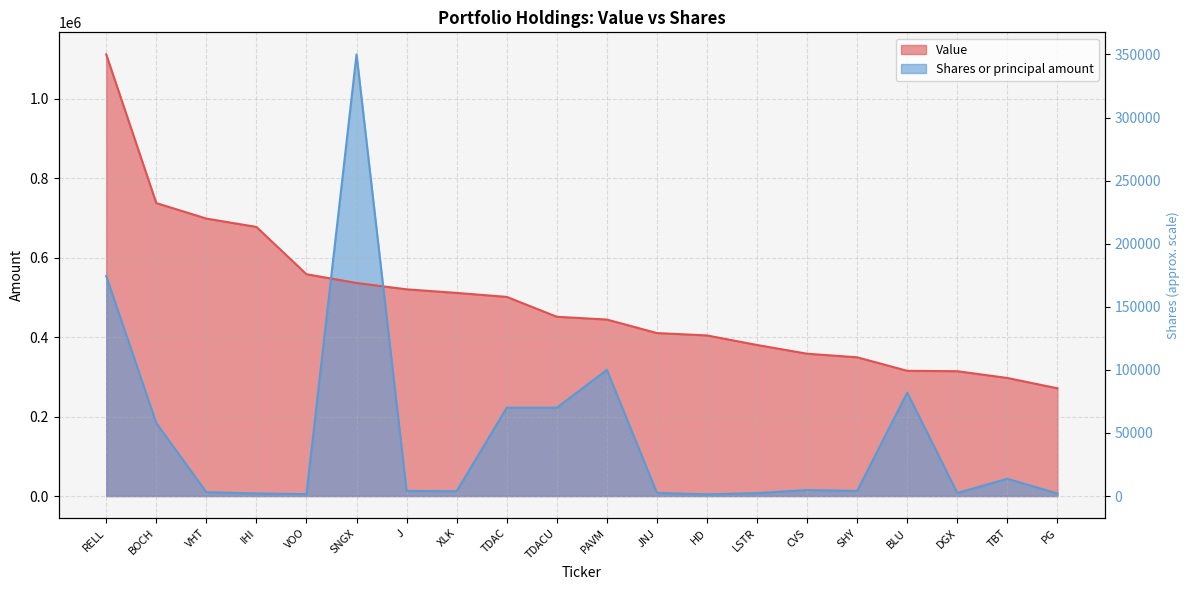

Is the value of Shares or principal amount at VOO greater than the value of Value at RELL?

No